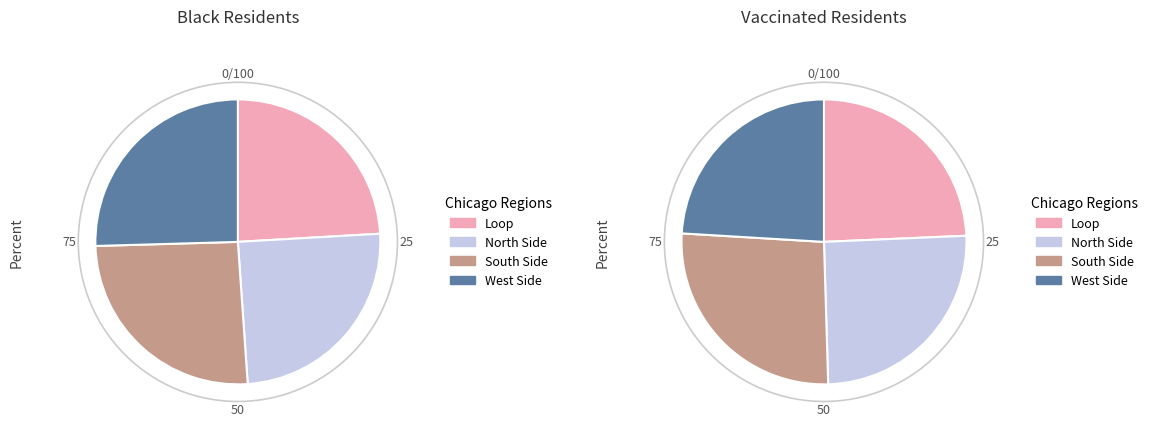

Does any single category account for the majority?

No